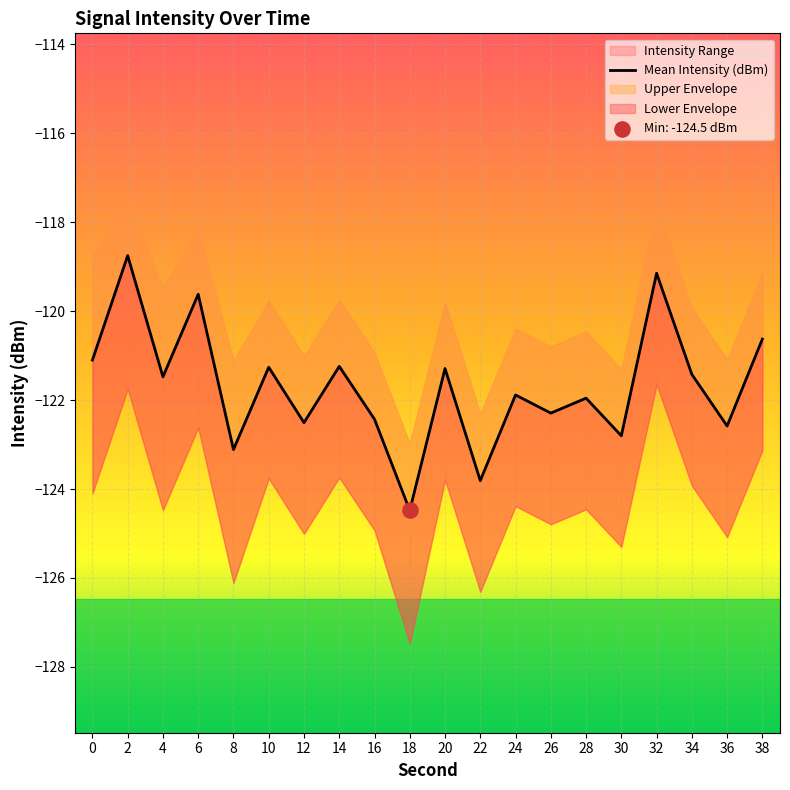

Between 6 and 32, which is larger?

32